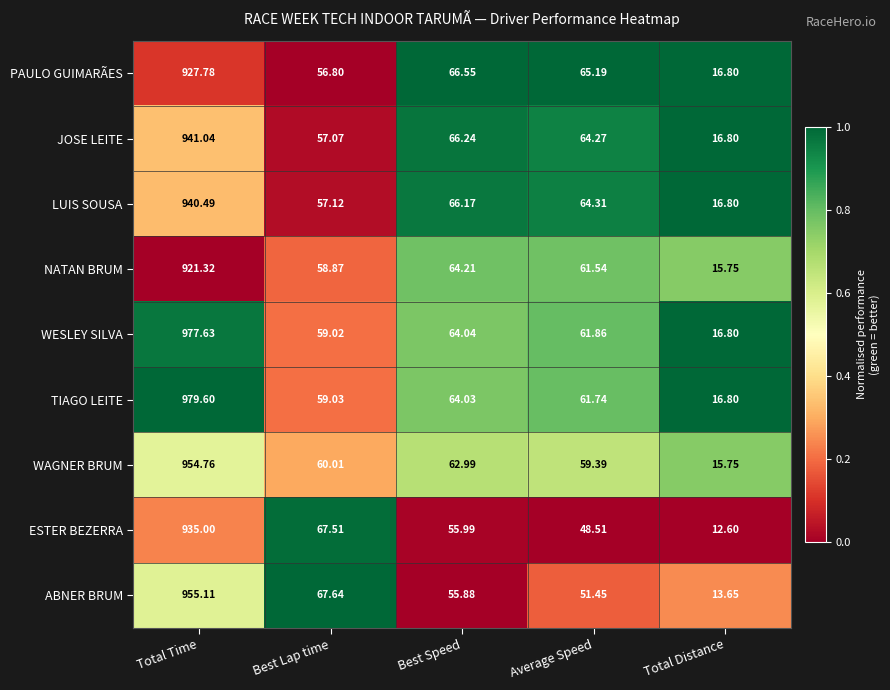

At Total Time, list the series in order from largest to smallest.

TIAGO LEITE, WESLEY SILVA, ABNER BRUM, WAGNER BRUM, JOSE LEITE, LUIS SOUSA, ESTER BEZERRA, PAULO GUIMARÃES, NATAN BRUM